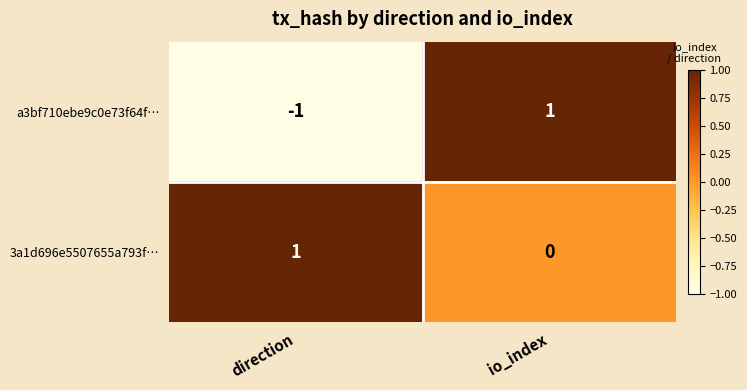

Reading right to left, list all the values displayed in this chart.

a3bf710ebe9c0e73f64f…: 1	-1
3a1d696e5507655a793f…: 0	1